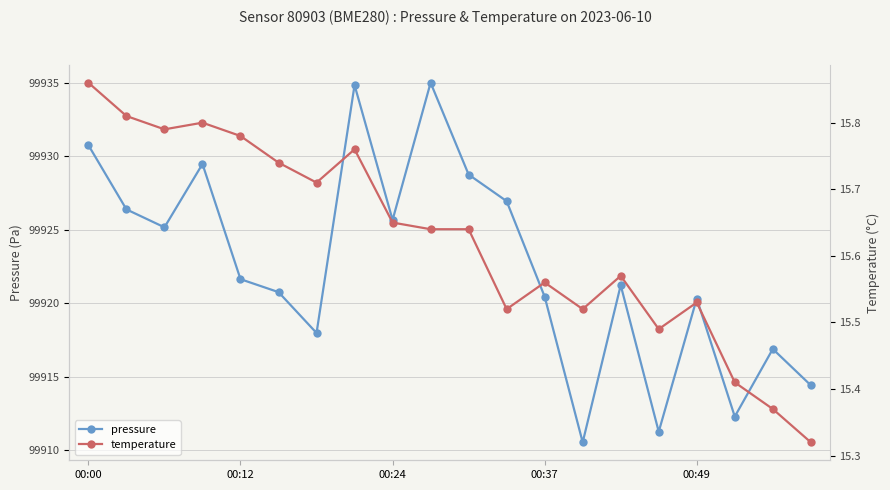

The value of pressure at 00:49 is 99920.3. True or false?

True